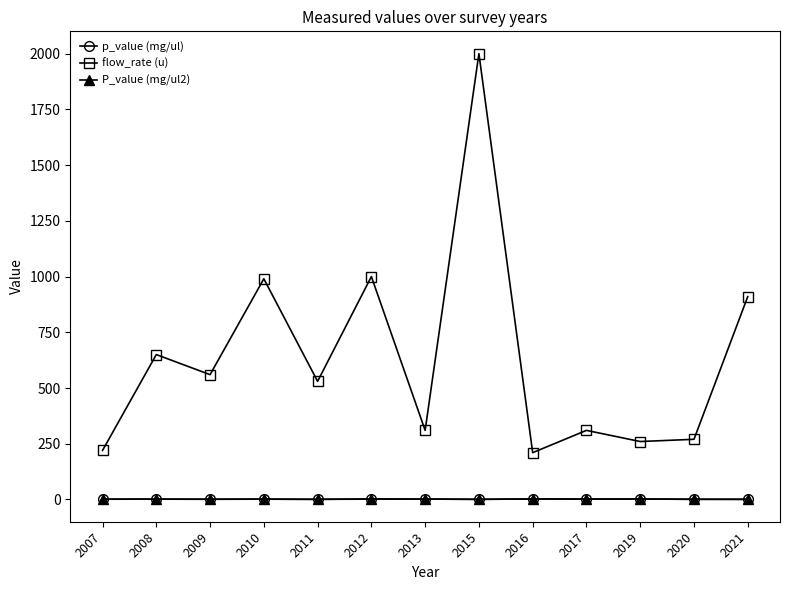

How many lines are shown in the chart?

3